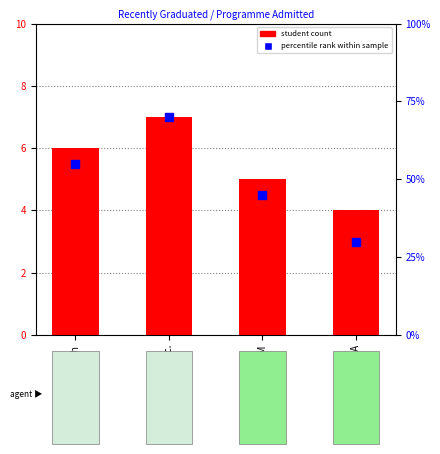

What is the label of the 3rd bar from the left?

ABM